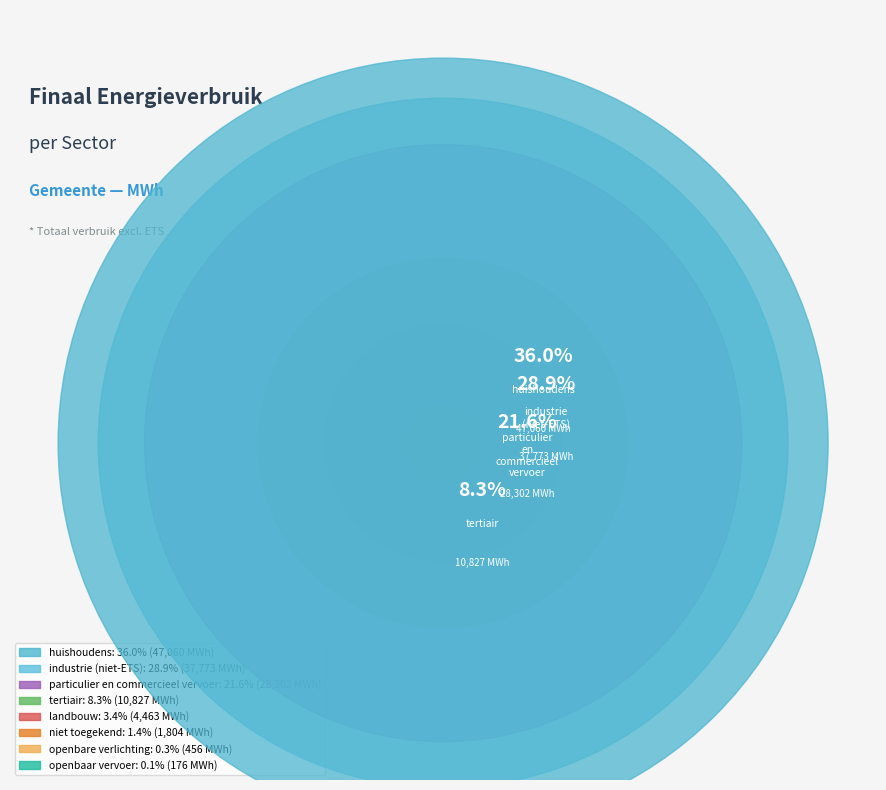

Does any single category account for the majority?

No